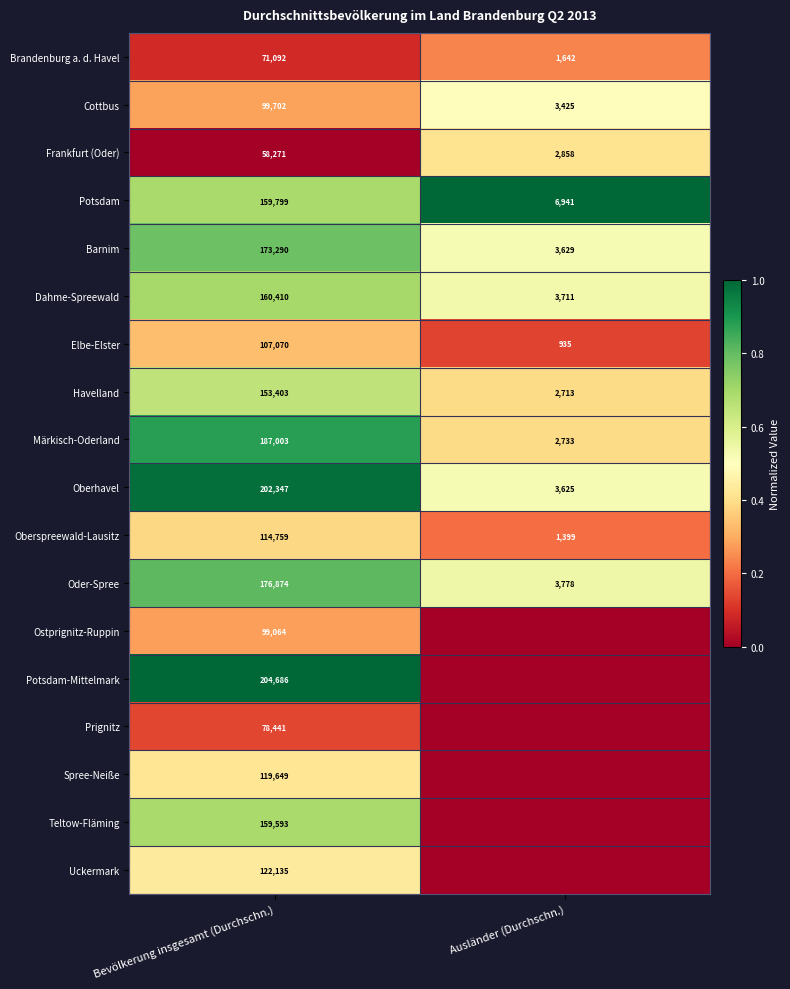

What is the average value of the Havelland series?

78058